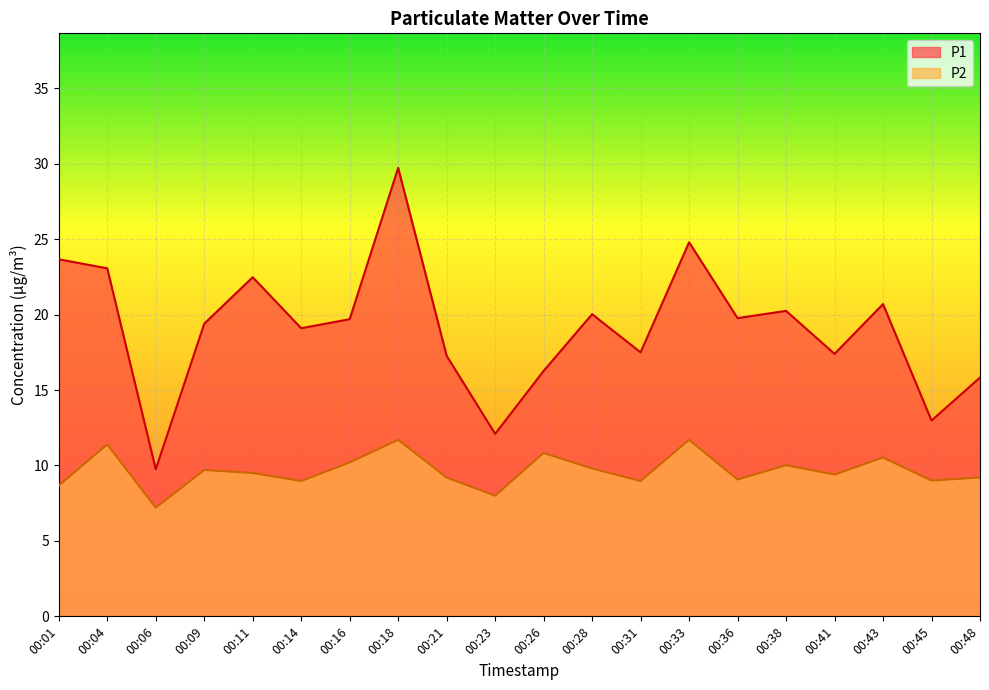

How many interior local valleys does the P2 series have?

7